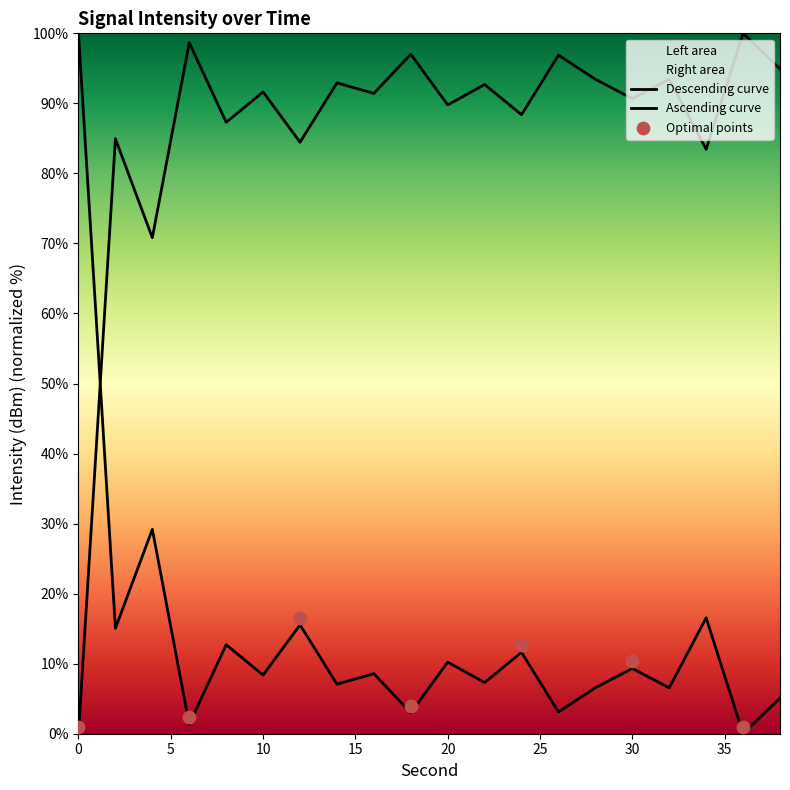

Between 36 and 12, which is larger?

12